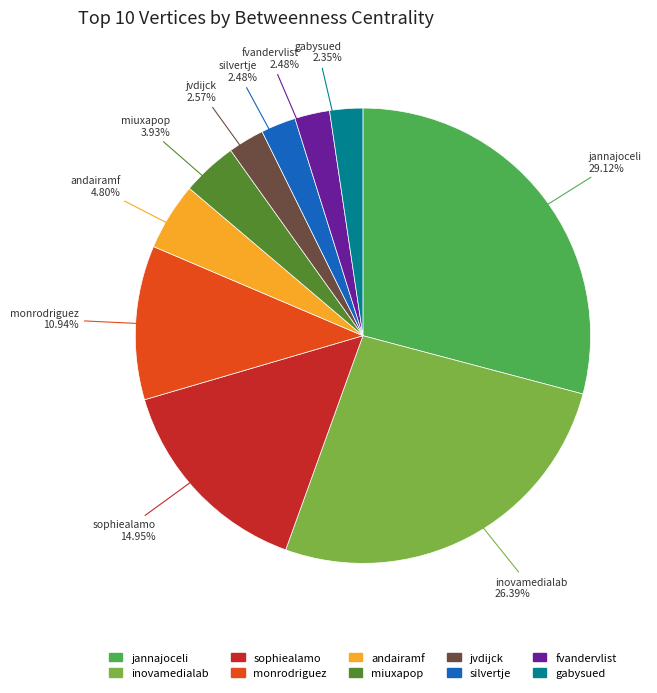

To the nearest percent, what percentage of the pie is miuxapop?

4%